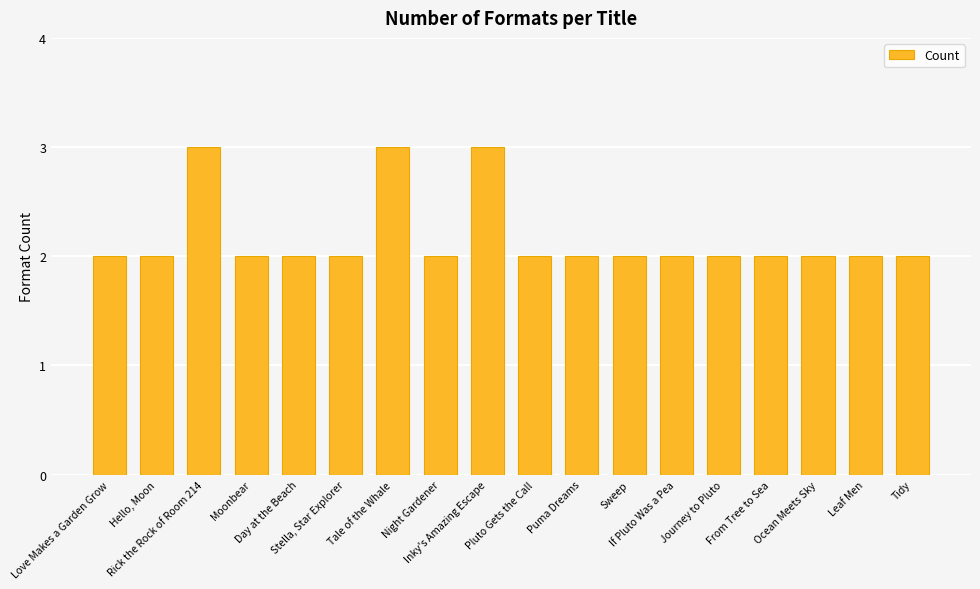

The chart shows a value of 2 at Moonbear. True or false?

True